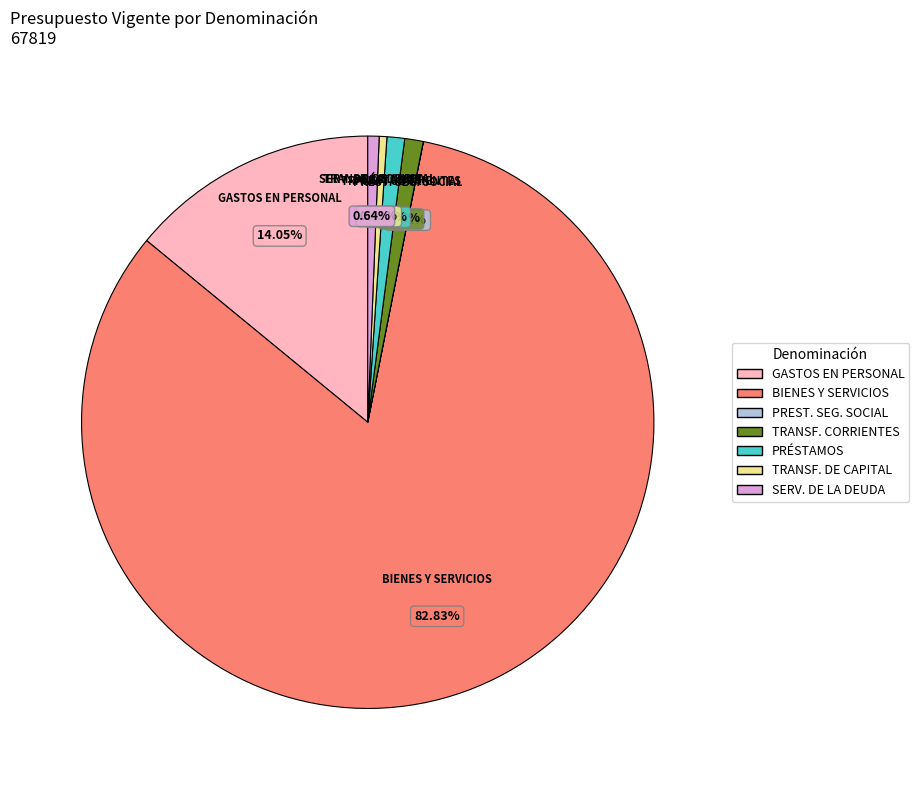

Is there a majority slice in this chart?

Yes